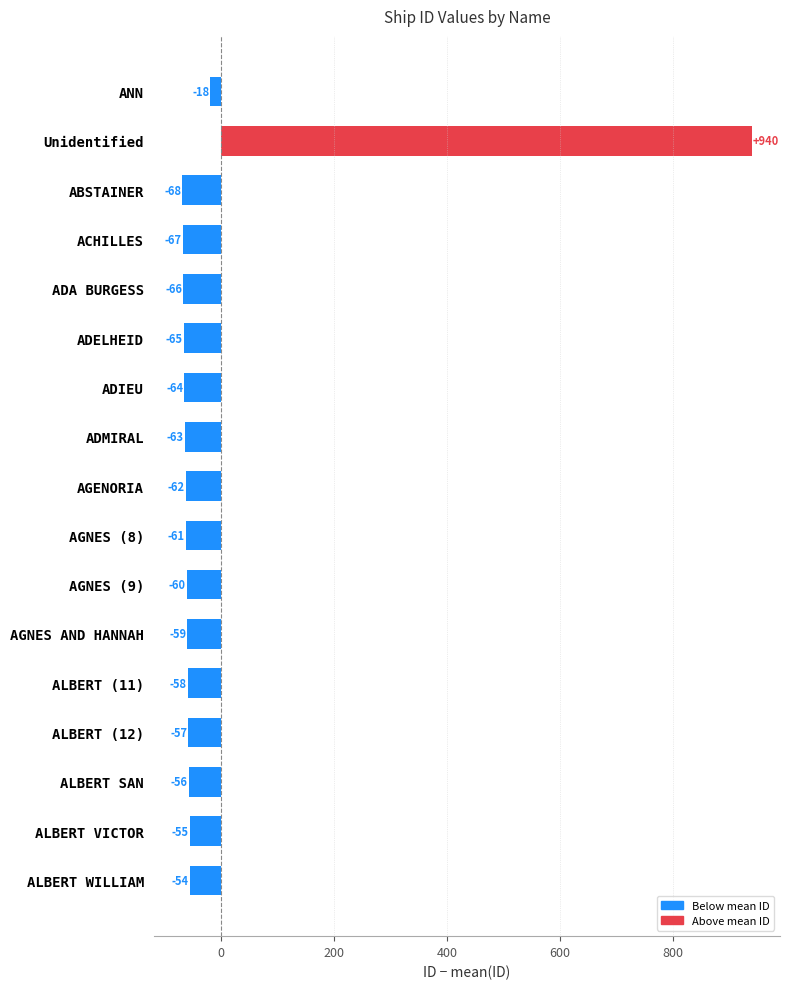

How many bars are there in total?

17